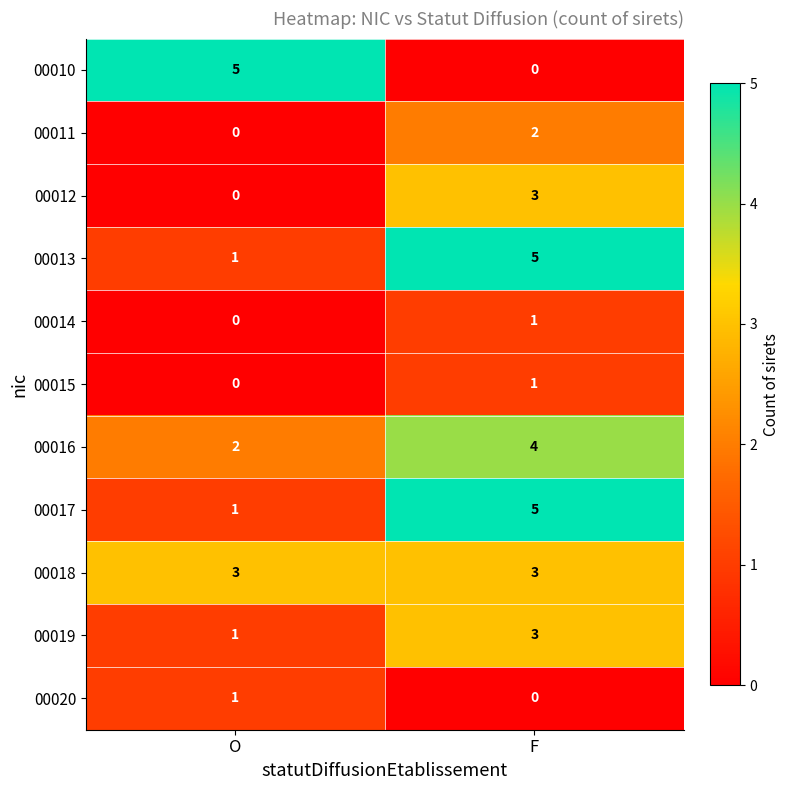

At which category is the sum across all series the highest?

F